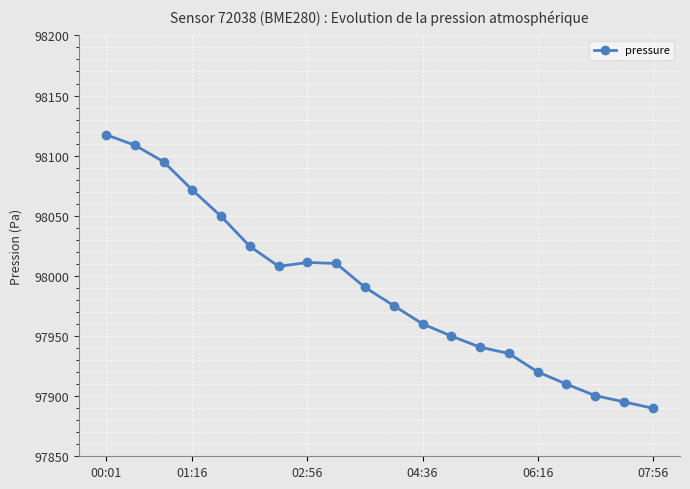

Does the chart display data point markers on the line(s)?

Yes